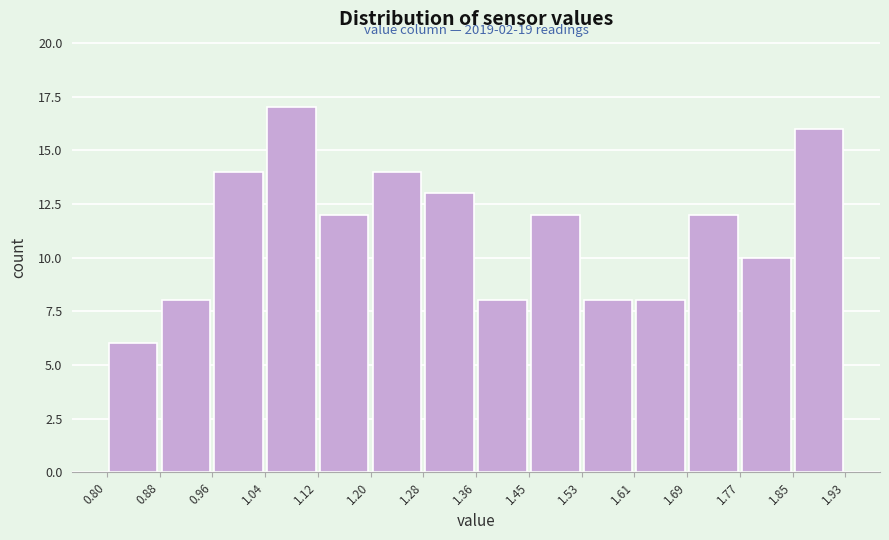

Over which range of the x-axis is the bar tallest?

1.04 to 1.12